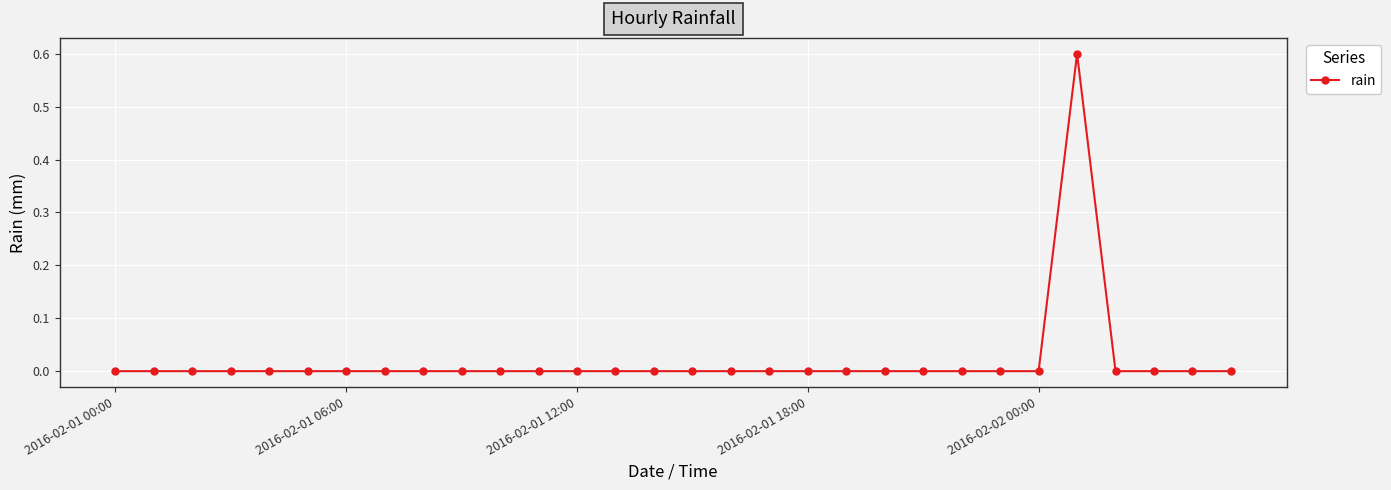

How many values are between 0 and 1?

30